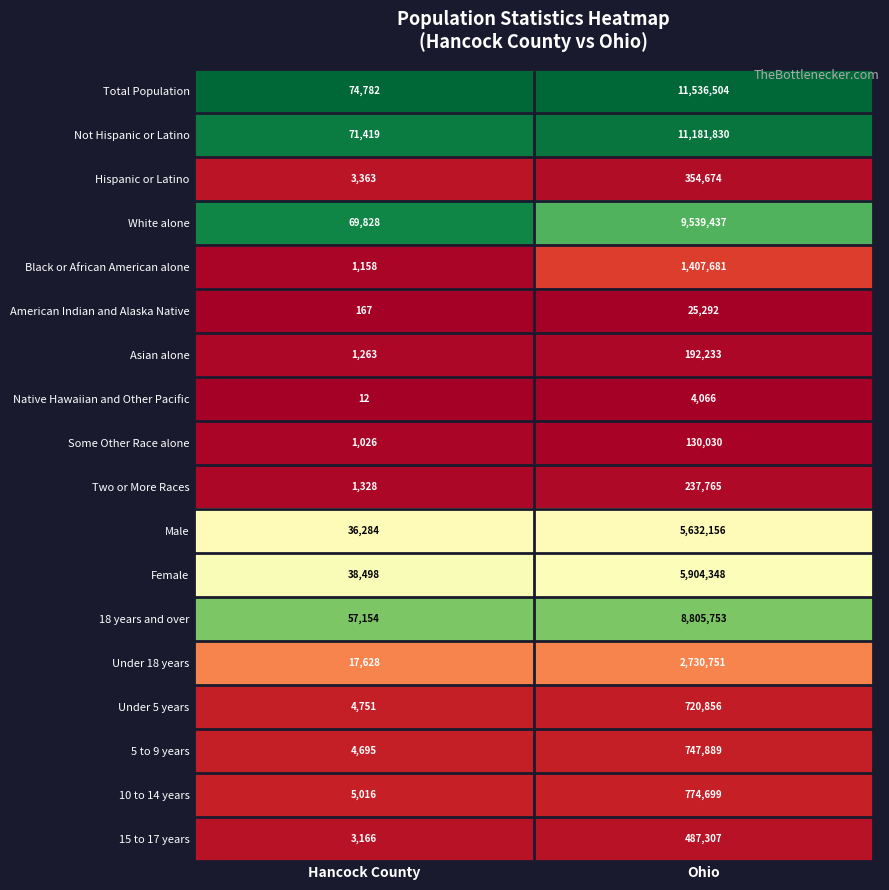

What is the greatest value displayed?

11536504